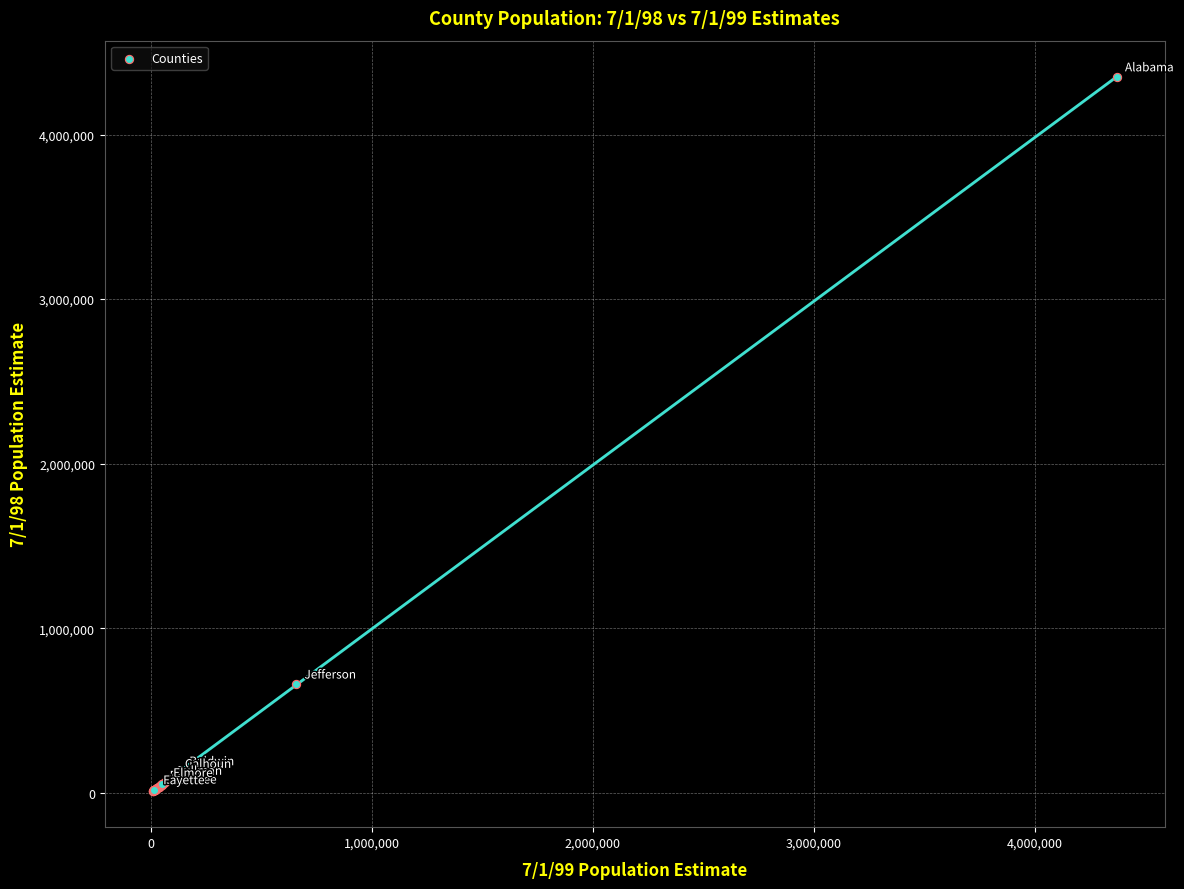

What Y value in the scatter plot is closest to 2180440?

660039